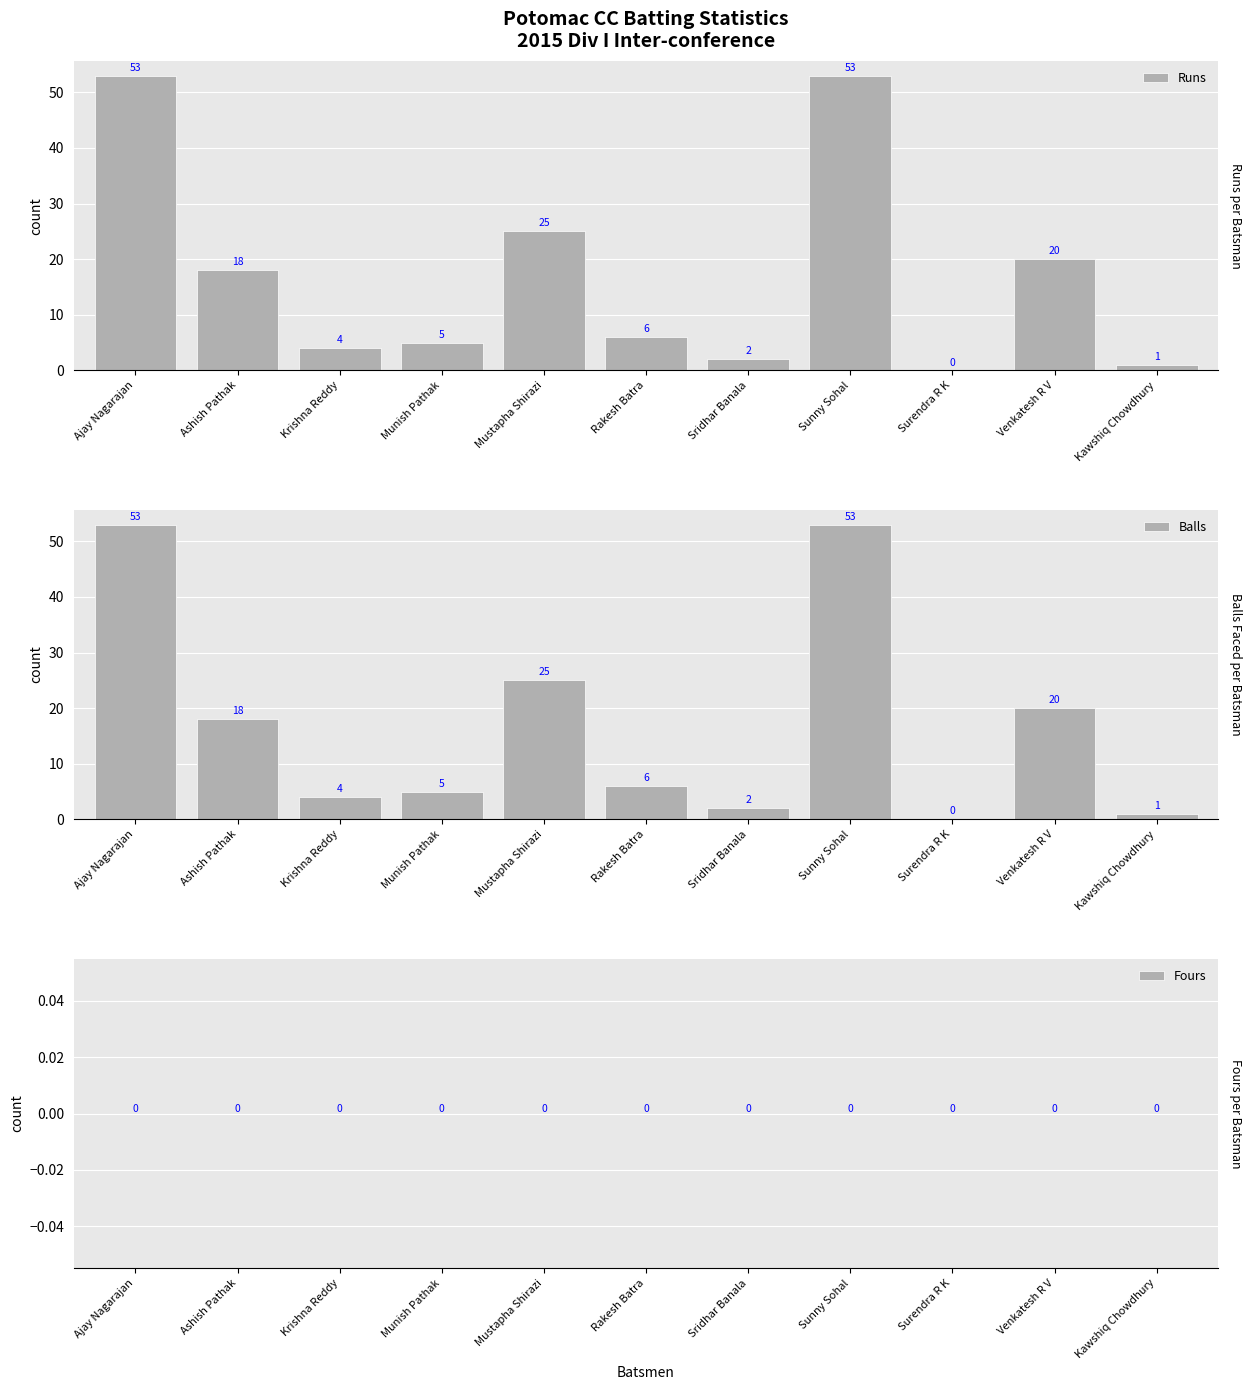

What position from the left is Surendra R K?

9